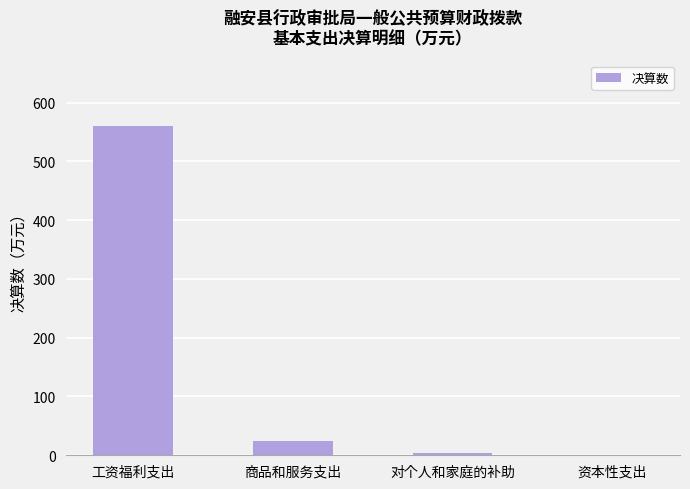

What is the change in value from 工资福利支出 to 资本性支出?

-559.6